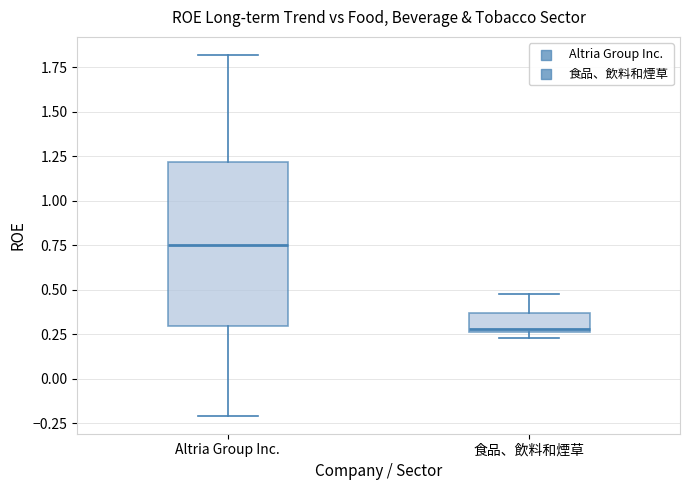

Which box is the tallest, from its lower edge to its upper edge?

Altria Group Inc.